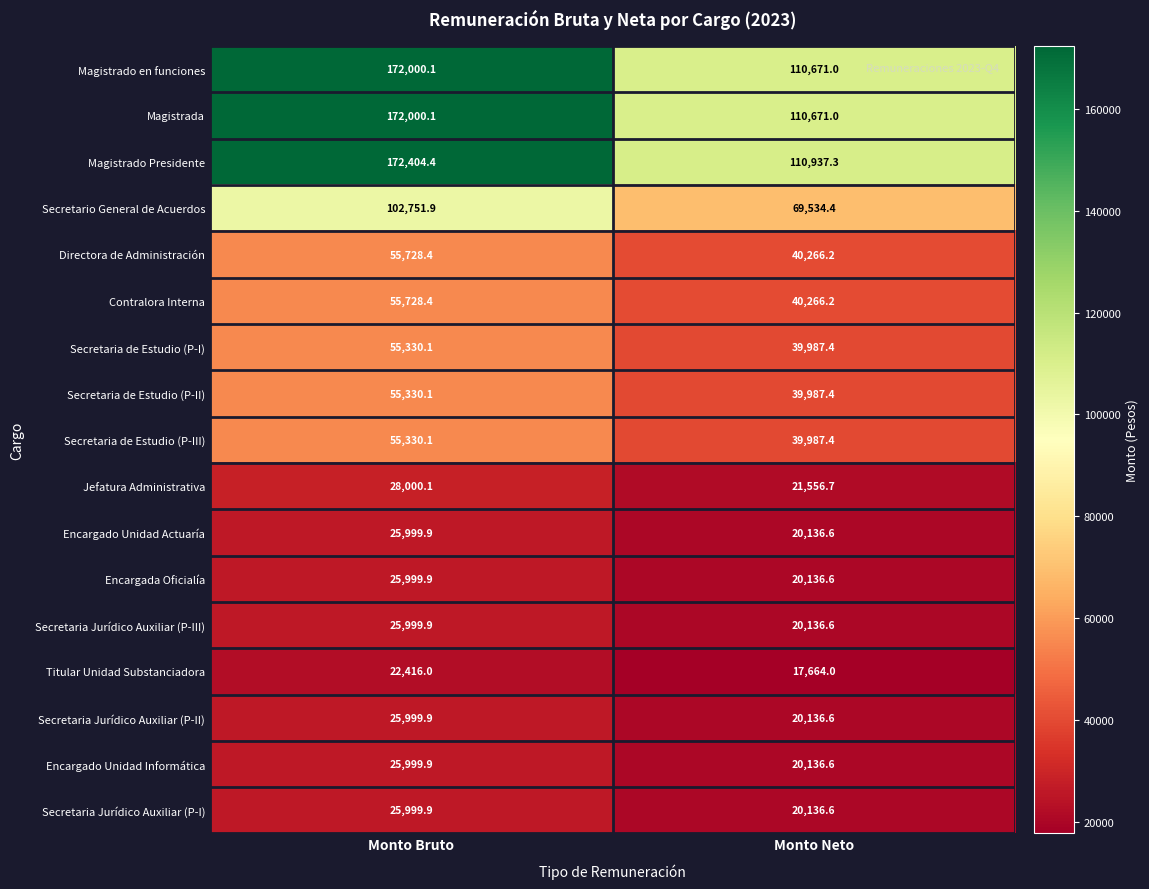

At which category is the sum across all series the highest?

Monto Bruto